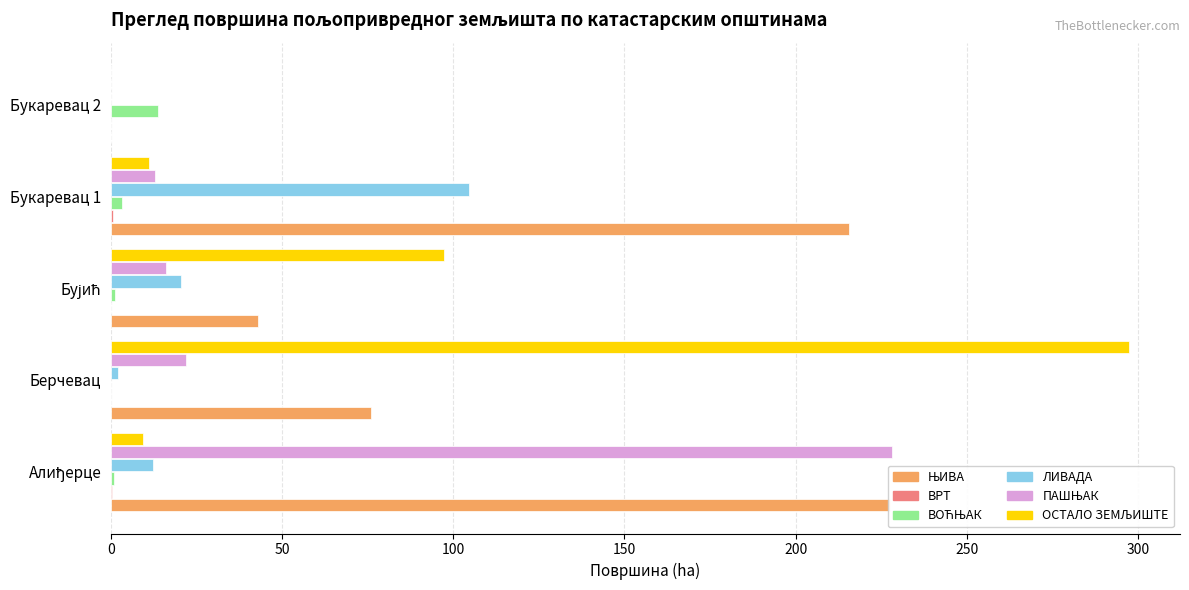

Reading left to right, what are all the values shown in this chart?

ЊИВА: 227.5	76.1	42.8	215.5	0.0
ВРТ: 0.2	0.0	0.0	0.5	0.0
ВОЋЊАК: 0.9	0.1	1.2	3.3	13.6
ЛИВАДА: 12.2	2.2	20.5	104.7	0.0
ПАШЊАК: 228.0	21.9	16.0	12.8	0.0
ОСТАЛО ЗЕМЉИШТЕ: 9.5	297.4	97.2	11.1	0.0